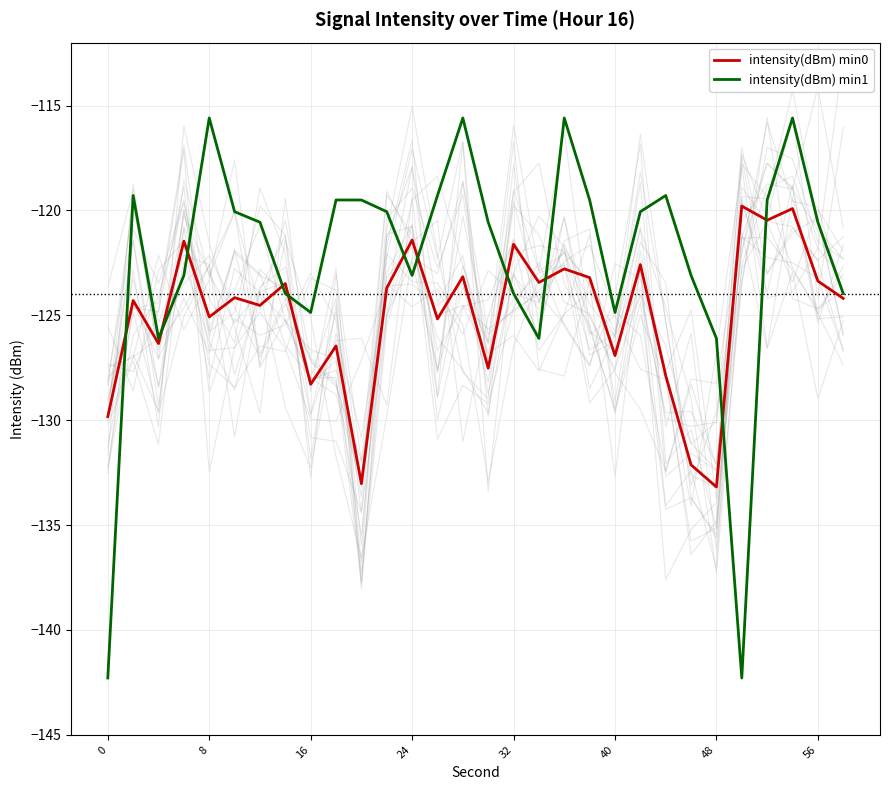

What is the average value of the intensity(dBm) min0 series?

-125.0